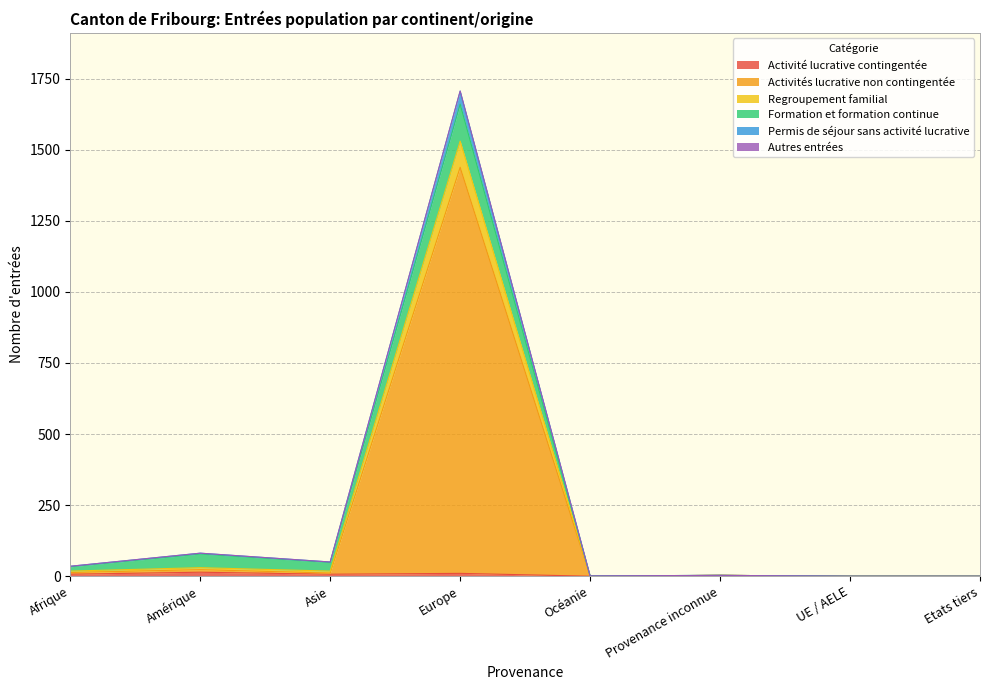

What is the difference between the Activité lucrative contingentée values at UE / AELE and Amérique?

14